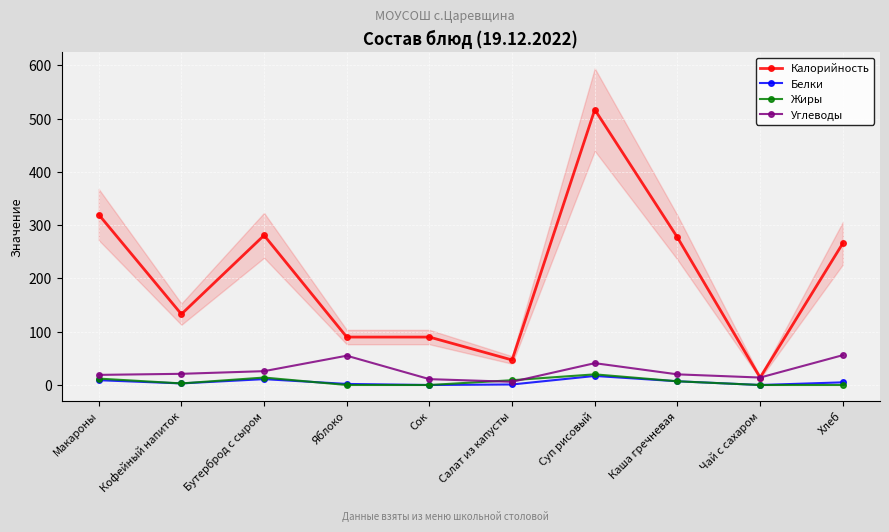

What value does the Белки series have at Кофейный напиток, to the nearest 5?

5